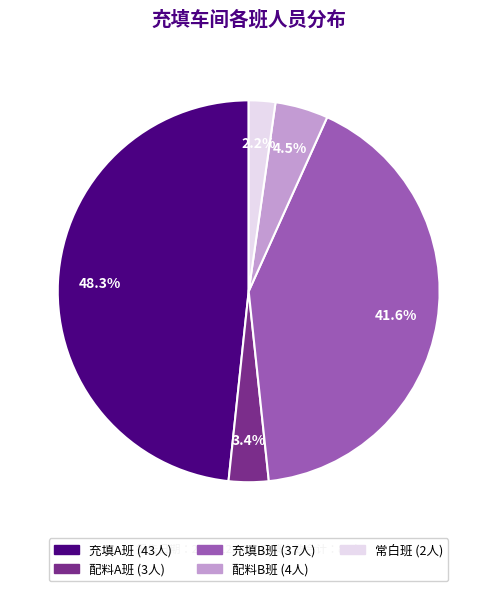

What is the smallest slice in the pie chart?

常白班